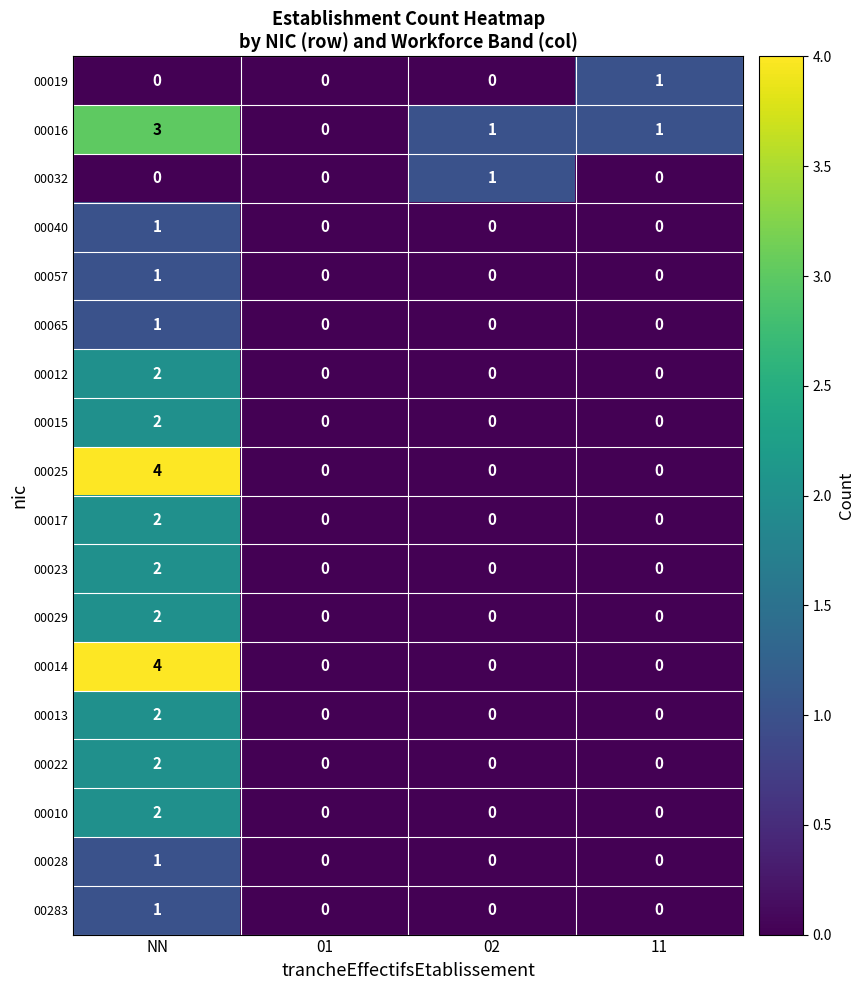

True or false: 00029 has a value of 0 at 01.

True